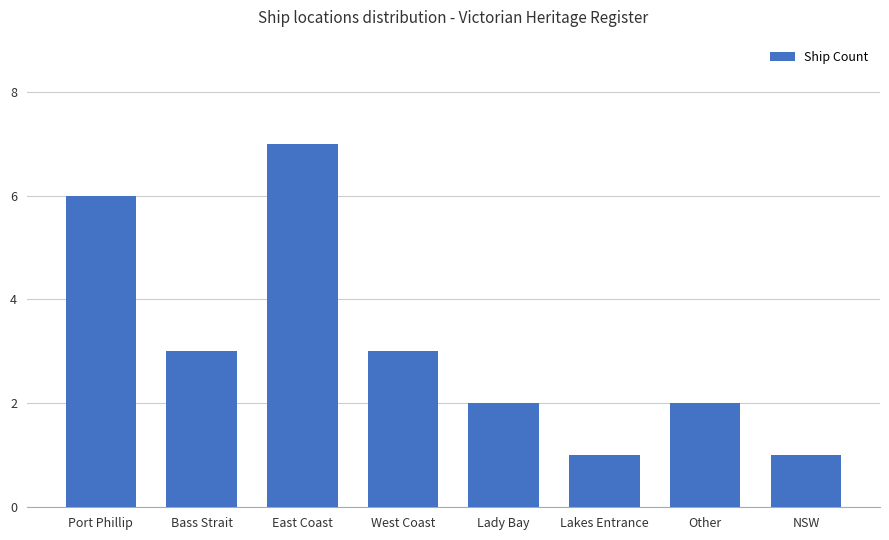

At which category does the chart reach its peak across all series?

East Coast